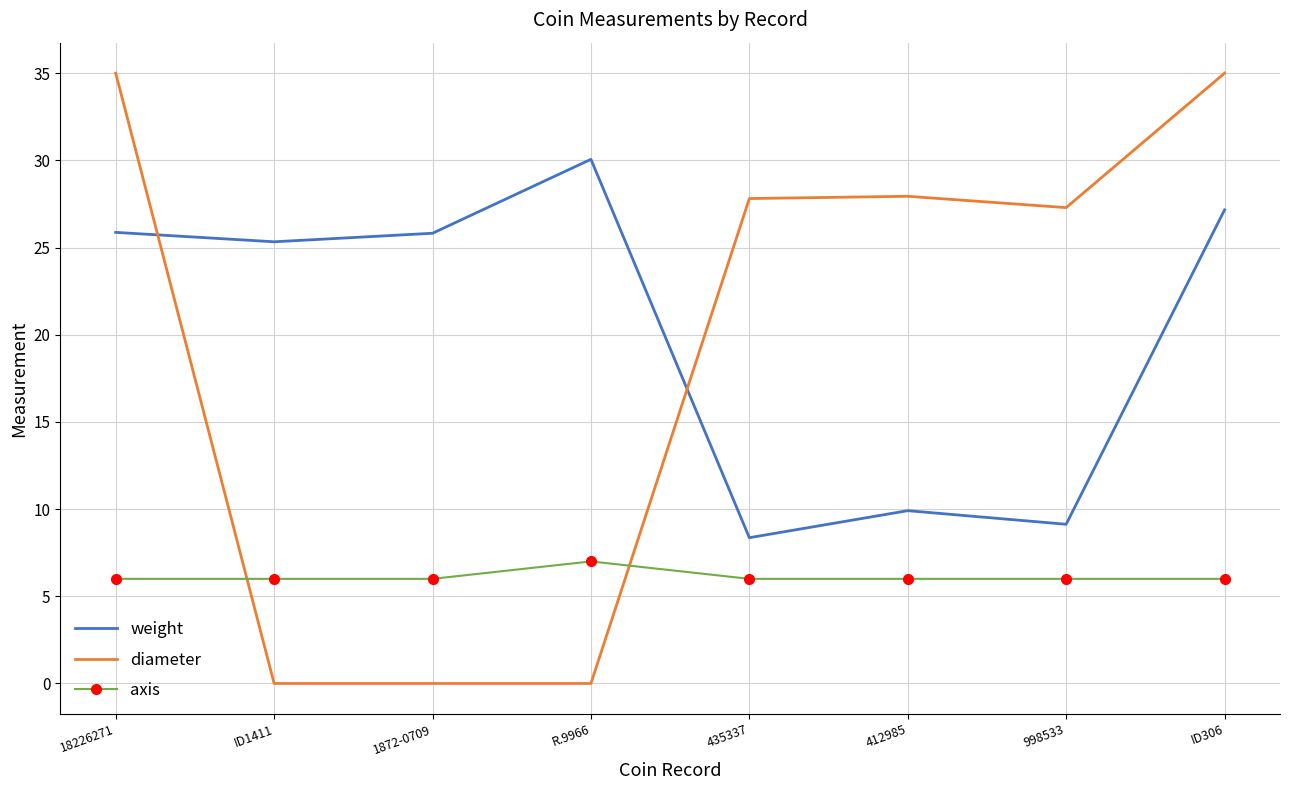

What position from the right is R.9966?

5